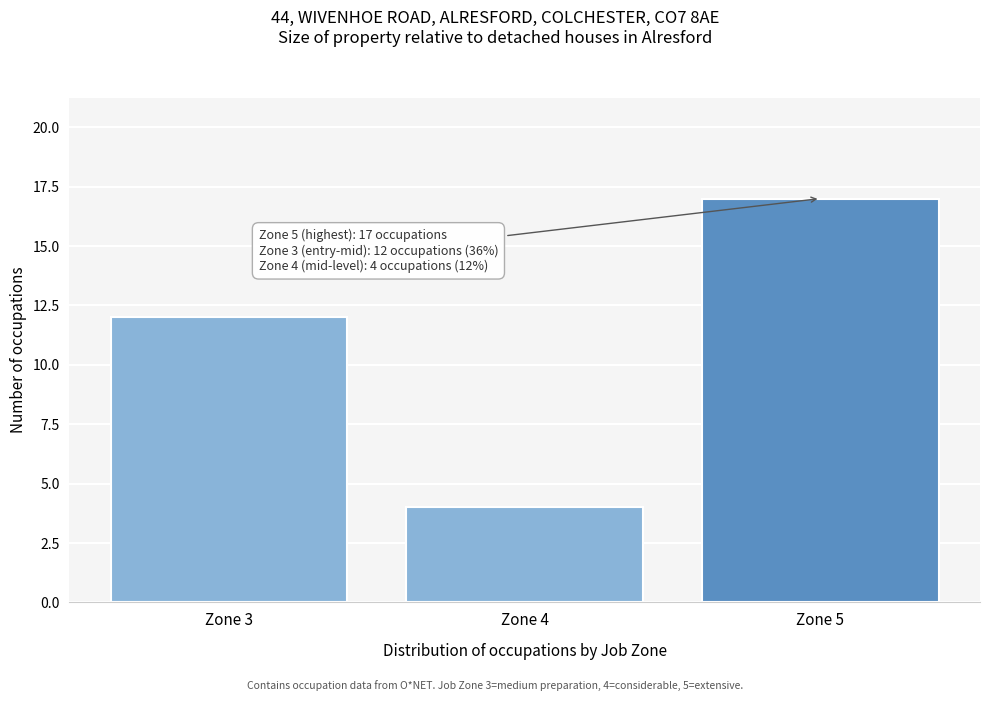

Reading left to right, what are all the values shown in this chart?

Zone 3=12	Zone 4=4	Zone 5=17